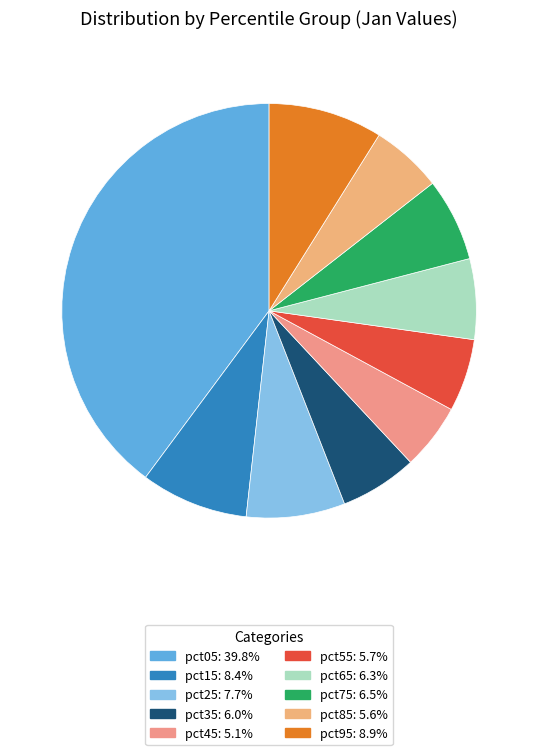

What portion of the pie excludes pct55?

94.3%